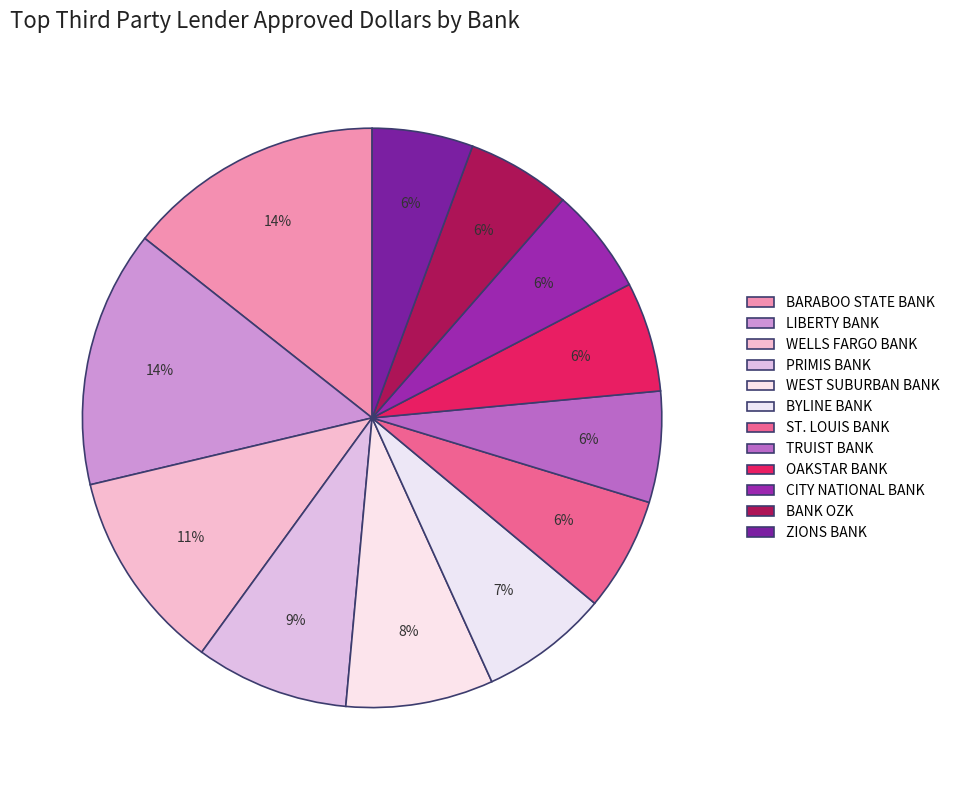

Count the number of slices in the pie.

12